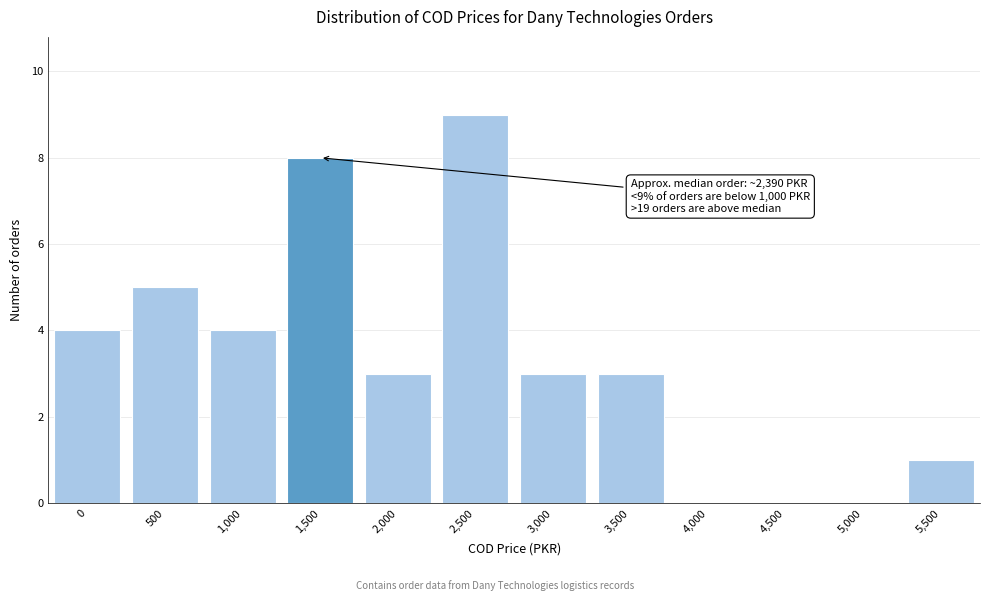

Reading left to right, transcribe all the data shown in this chart.

0=4	500=5	1,000=4	1,500=8	2,000=3	2,500=9	3,000=3	3,500=3	4,000=0	4,500=0	5,000=0	5,500=1